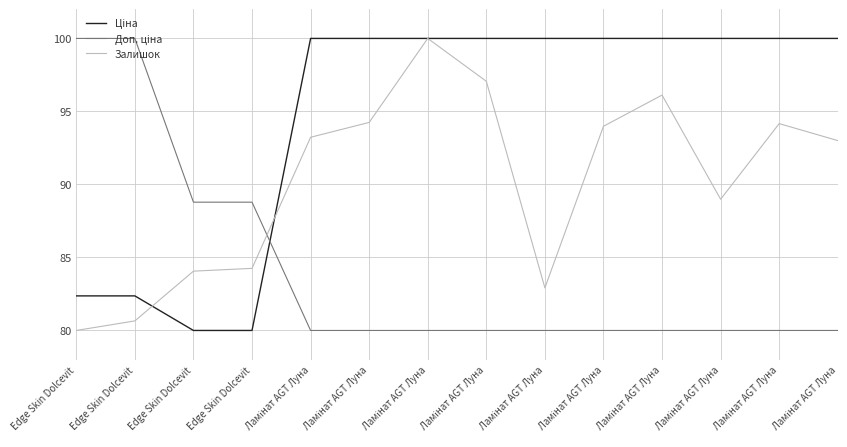

What is the sum of the Ціна values at Ламінат AGT Луна and Edge Skin Dolcevit?

182.4